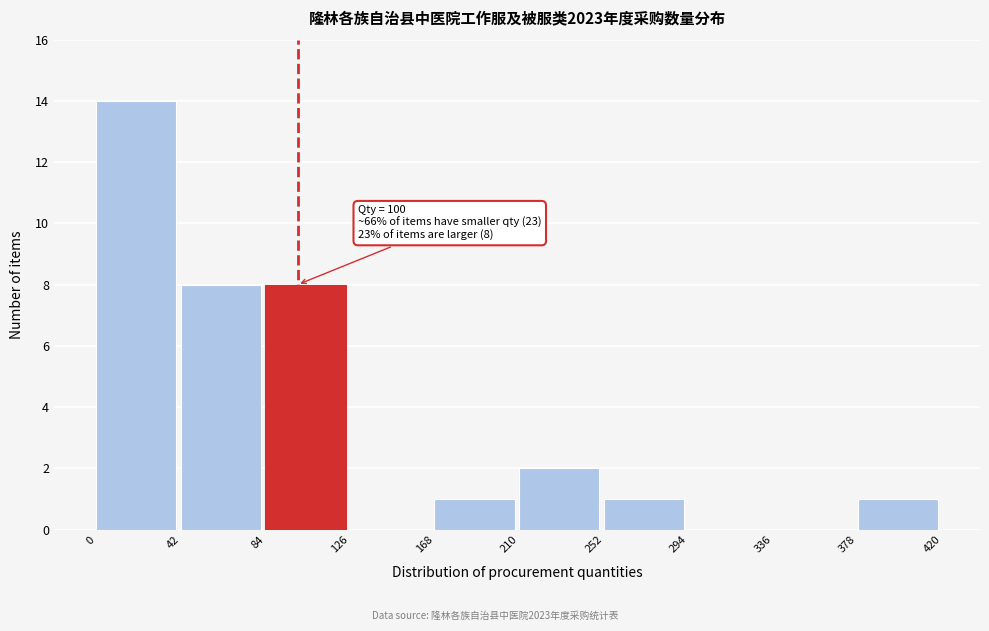

Which range on the x-axis has the tallest bar?

0 to 42